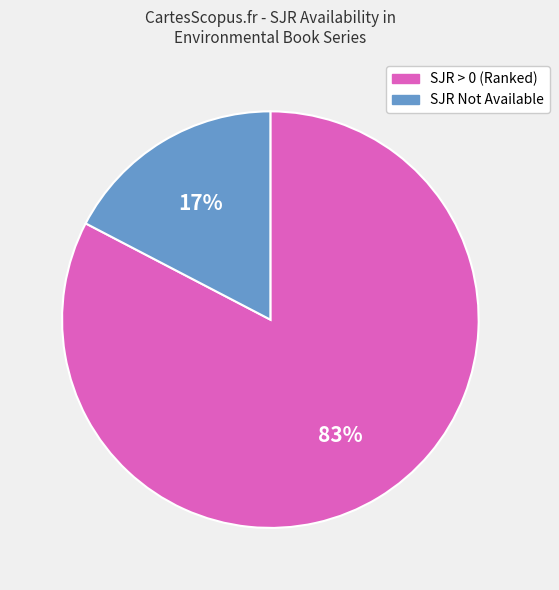

Combined, do SJR Not Available and SJR > 0 (Ranked) account for over 50%?

Yes